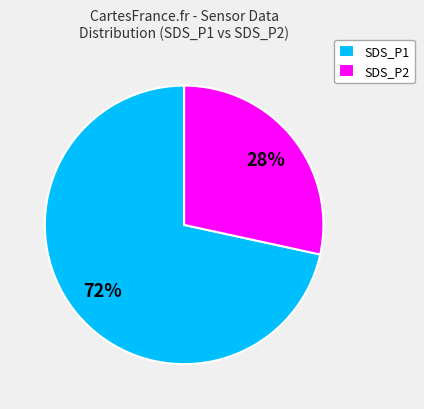

Is it true that SDS_P2 is 28% of the pie?

True